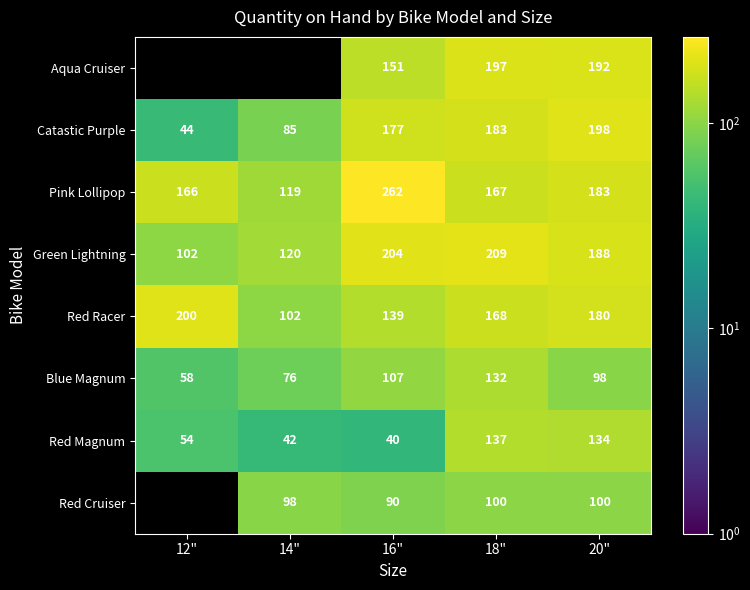

What is the difference between the maximum and minimum values in the Catastic Purple series?

154